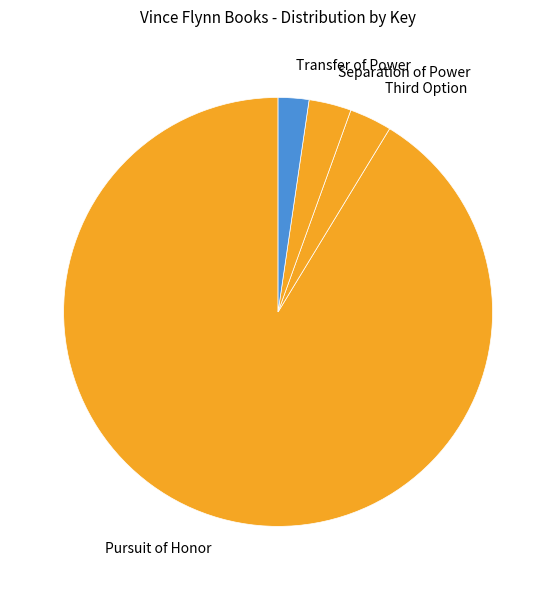

What is the largest slice in the pie chart?

Pursuit of Honor